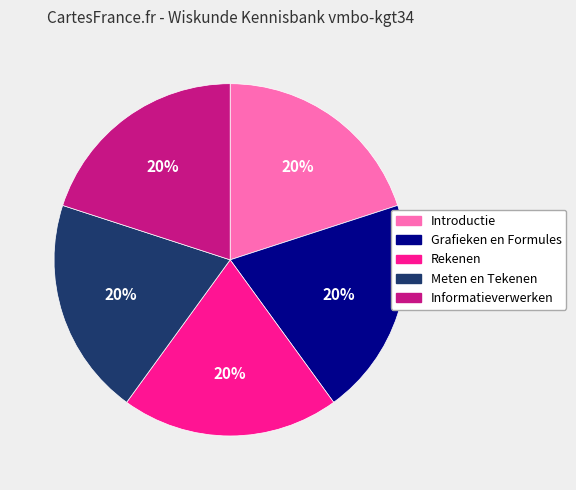

Combined, do Rekenen and Introductie account for over 50%?

No